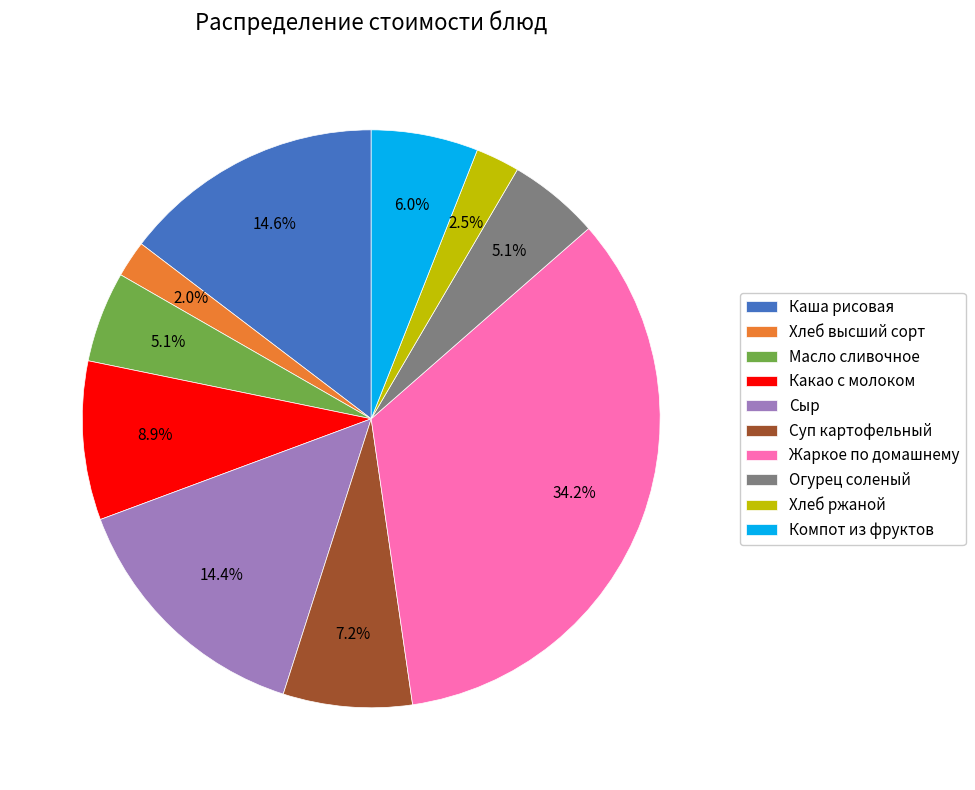

Count the number of slices in the pie.

10